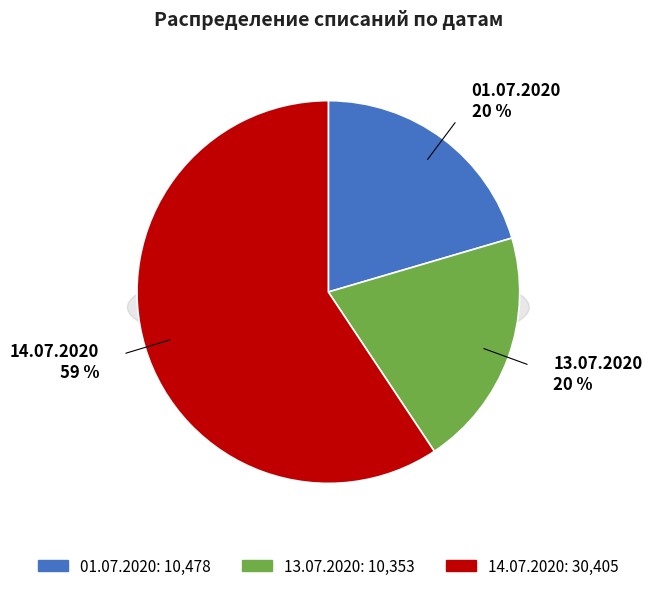

The 14.07.2020 slice represents 59% of the pie. True or false?

True